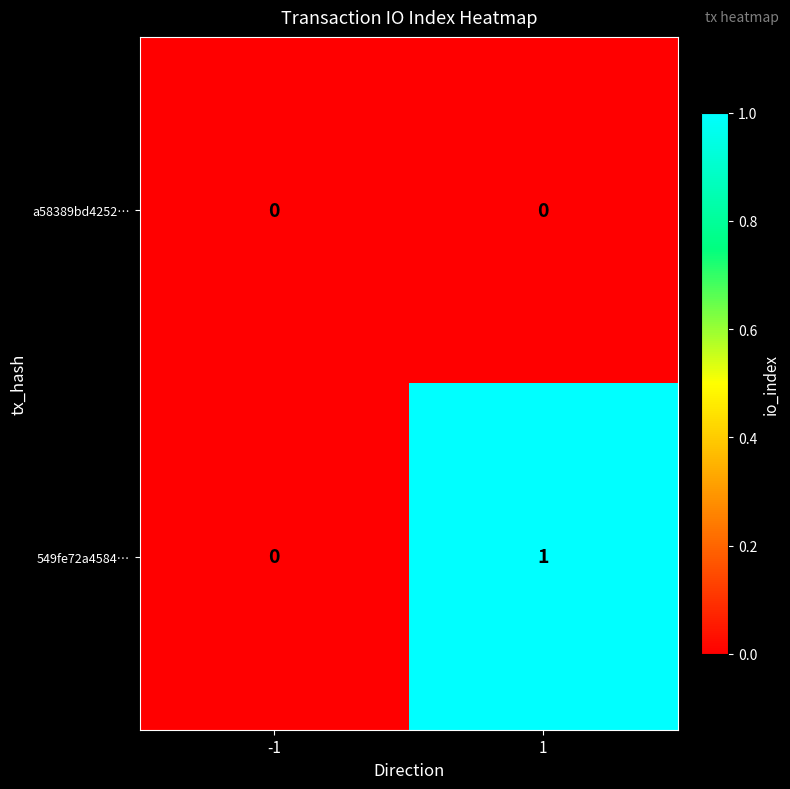

Which series has the largest range (max minus min)?

549fe72a4584…